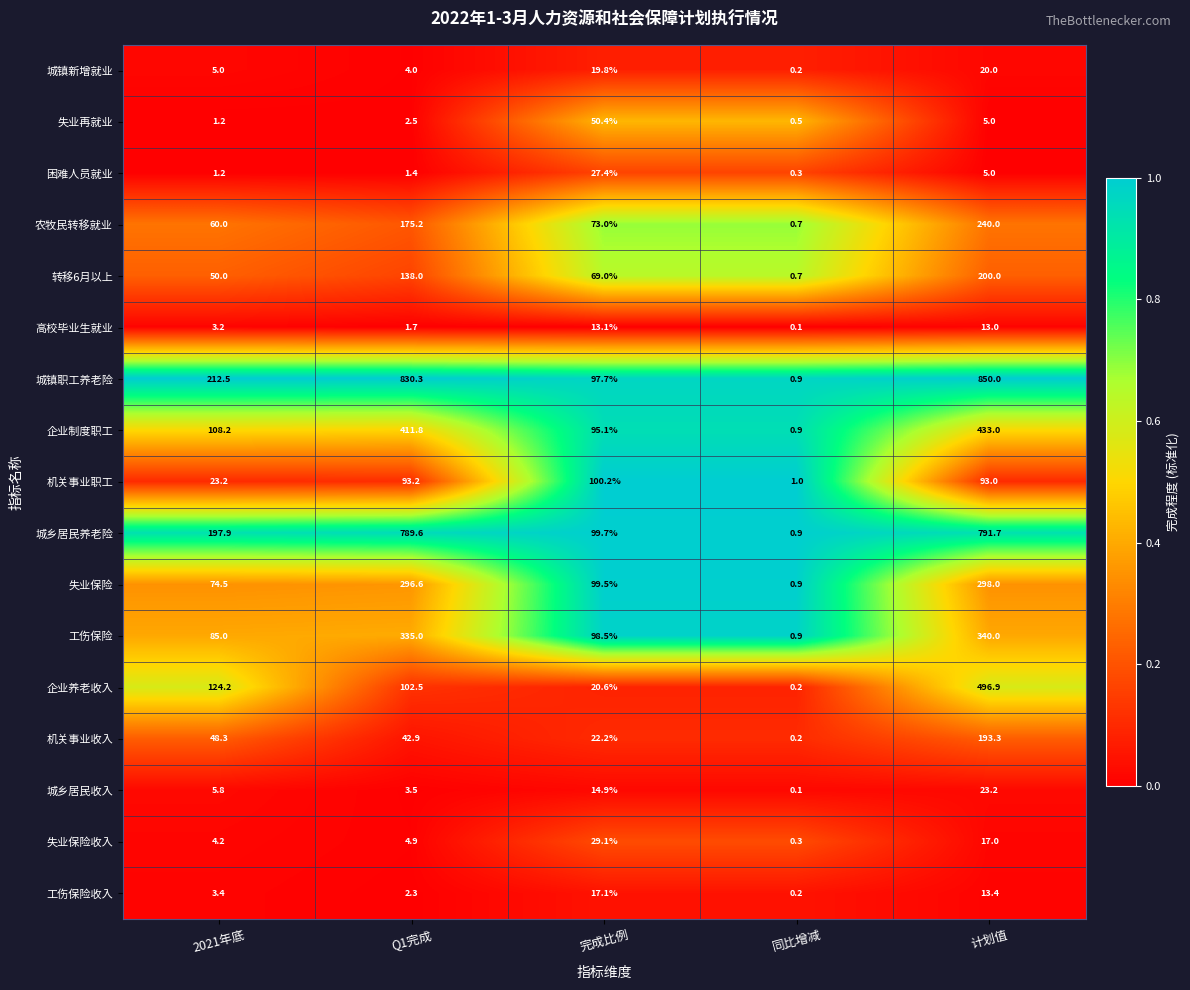

List the series in order of their peak value, highest first.

城镇职工养老险, 城乡居民养老险, 企业养老收入, 企业制度职工, 工伤保险, 失业保险, 农牧民转移就业, 转移6月以上, 机关事业收入, 机关事业职工, 失业再就业, 失业保险收入, 困难人员就业, 城乡居民收入, 城镇新增就业, 工伤保险收入, 高校毕业生就业